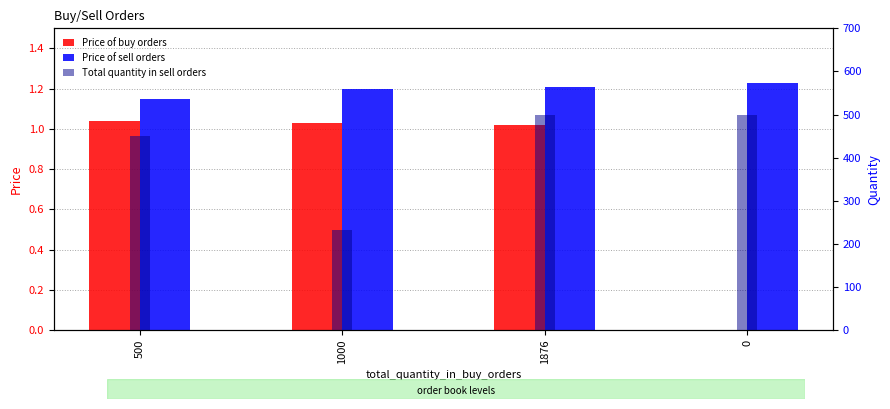

List the labels in order of Price of buy orders value, smallest first.

0, 1876, 1000, 500